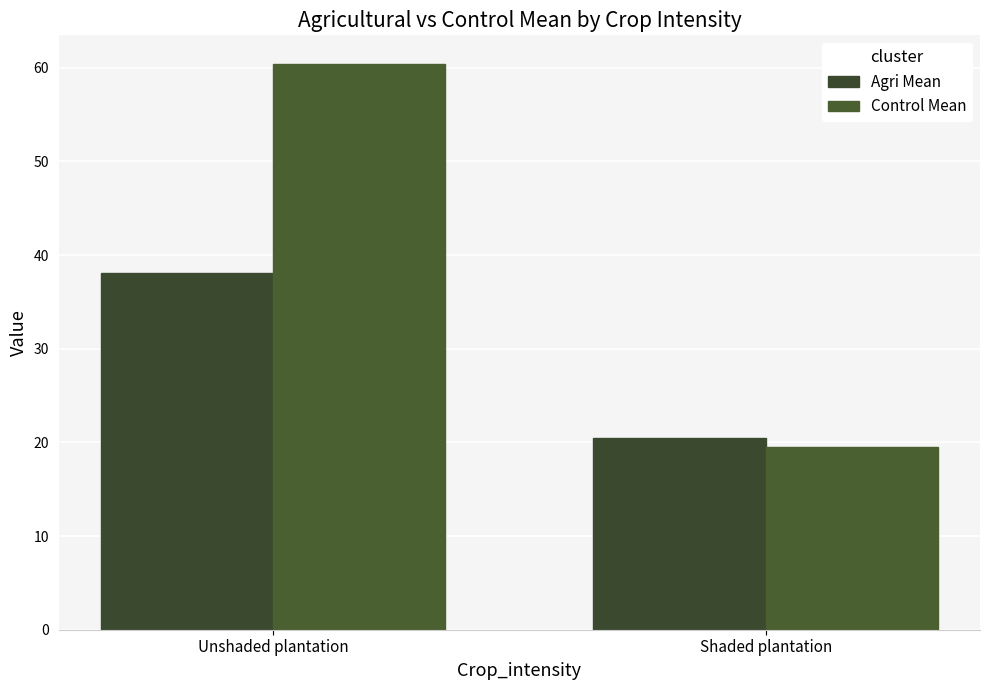

Reading right to left, what are all the values shown in this chart?

Agri Mean: Shaded plantation=20.5	Unshaded plantation=38.1
Control Mean: Shaded plantation=19.6	Unshaded plantation=60.4